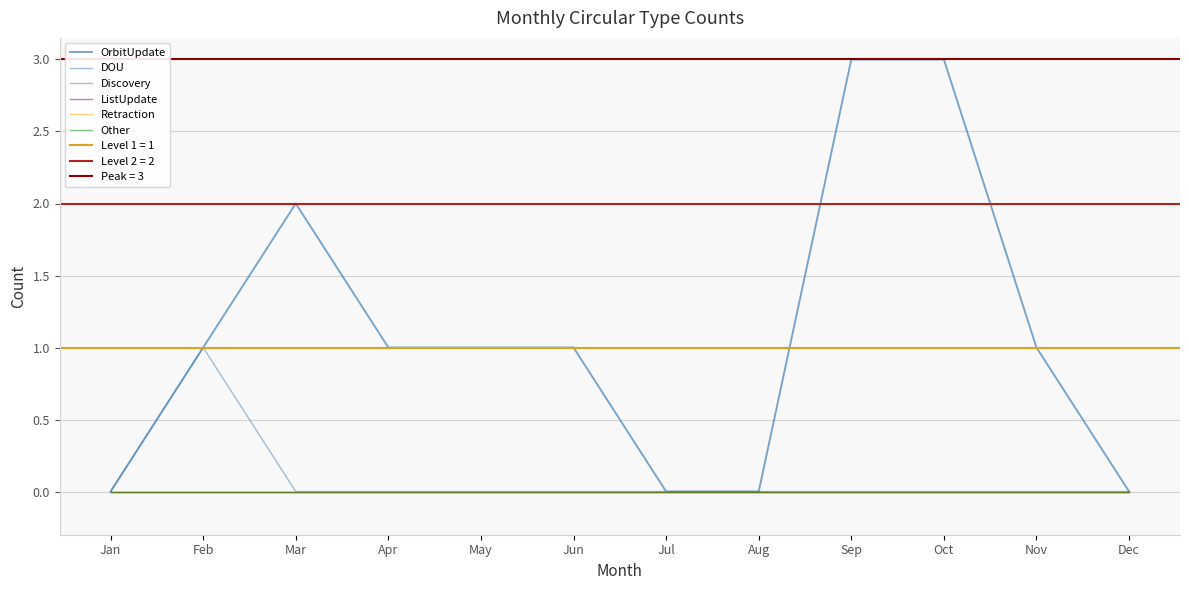

At which label is Discovery closest to 0?

Jan